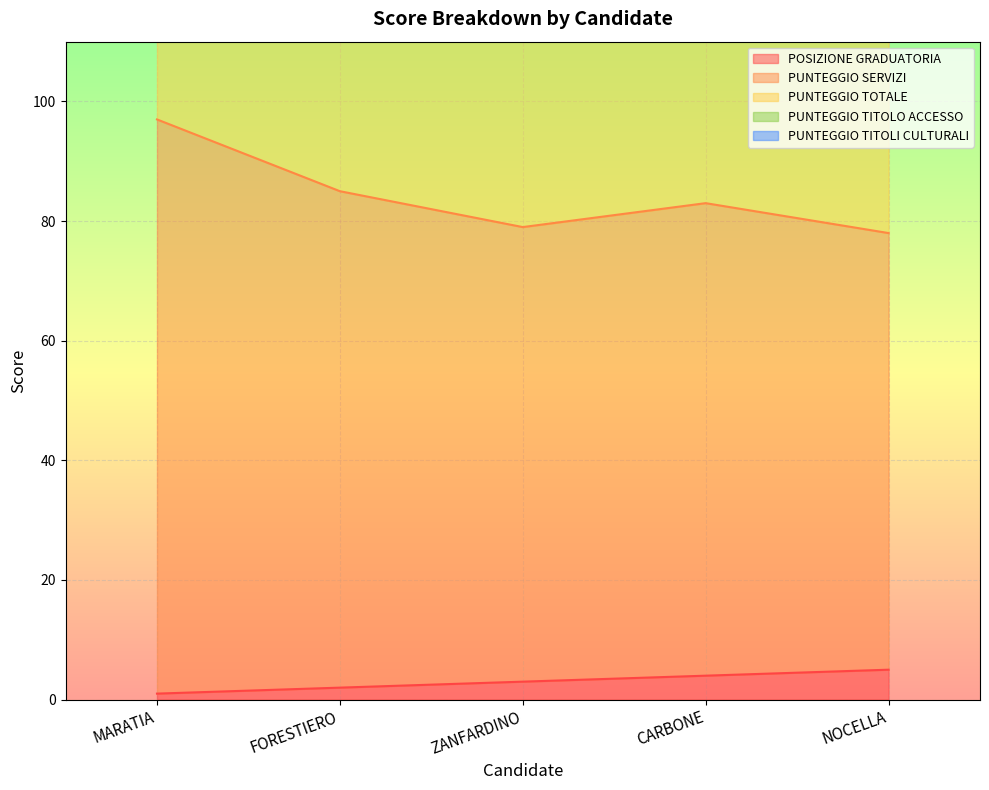

Between MARATIA and NOCELLA, which is larger?

NOCELLA